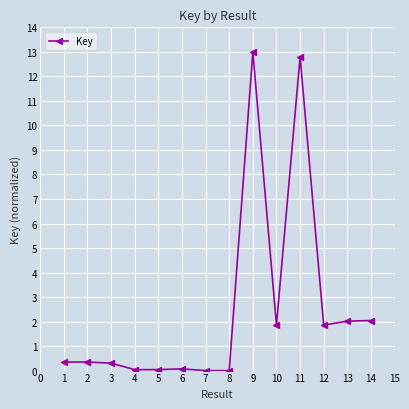

What is the sum of the values at 5 and 11?

12.8